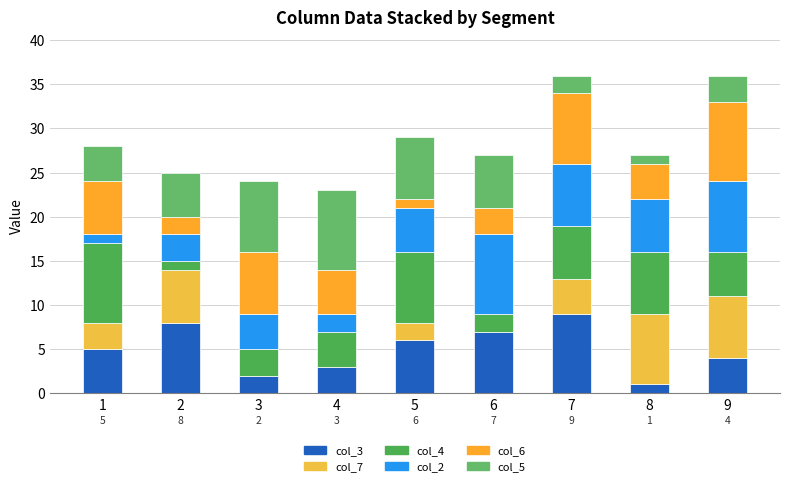

What is the sum of all col_3 values?

45